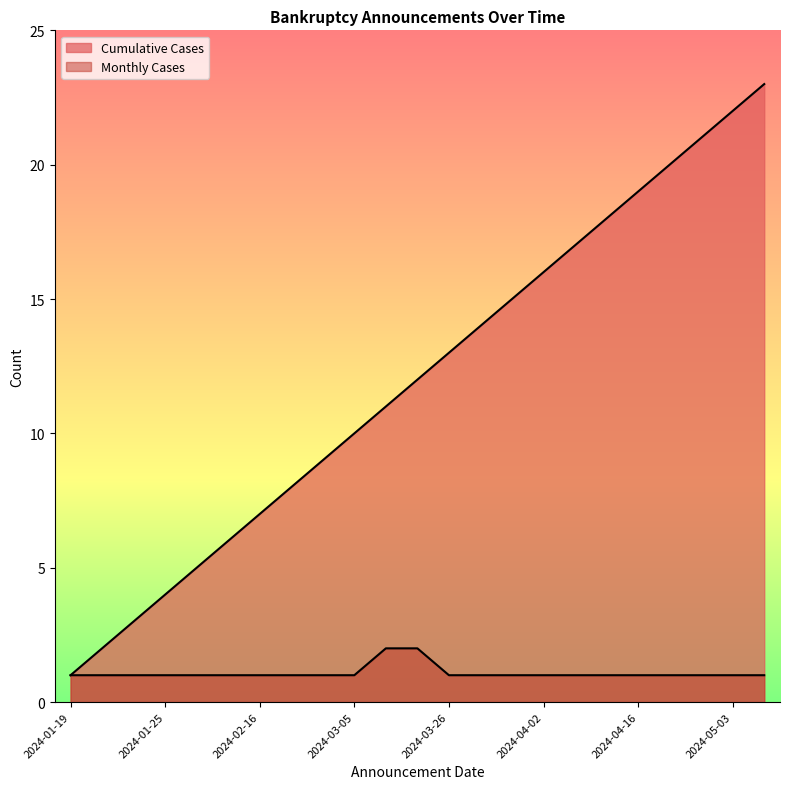

How many series are shown in this chart?

2